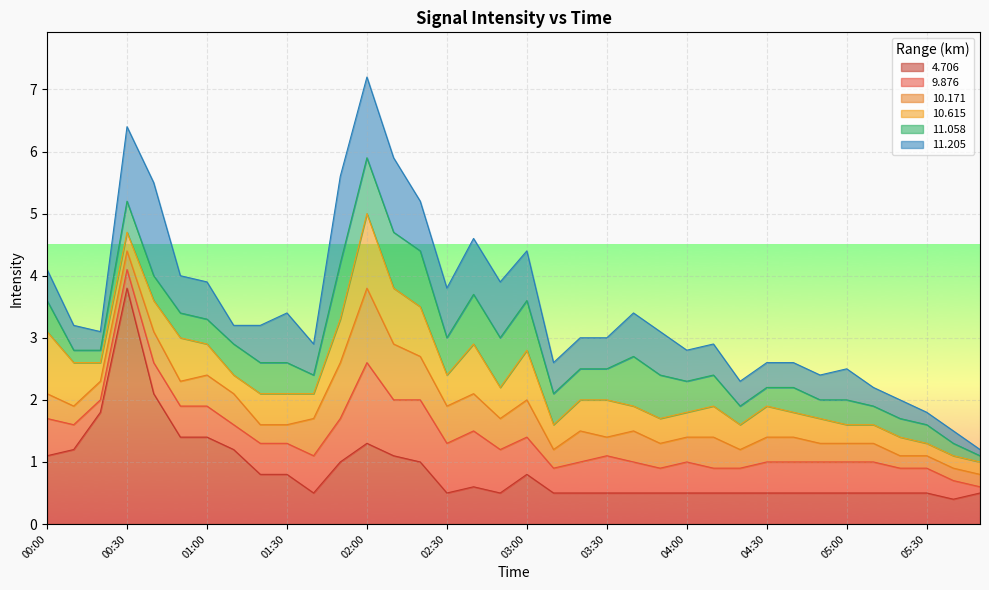

What is the minimum value for 4.706?

0.4